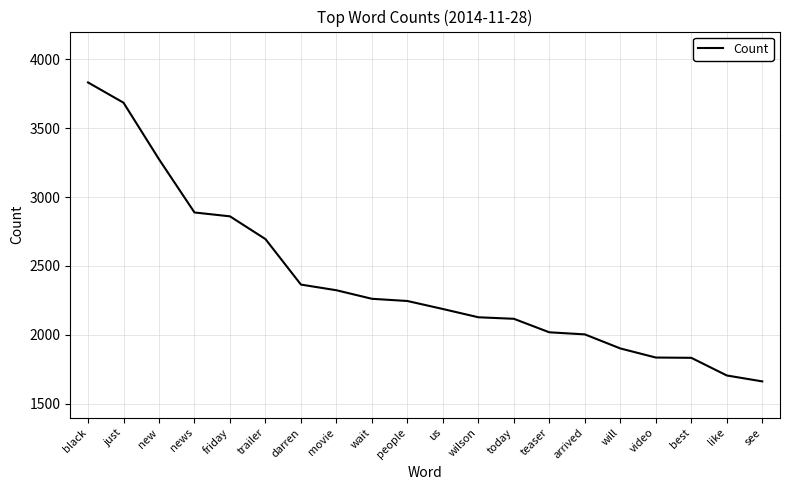

Read the value at darren, to the nearest 100.

2400